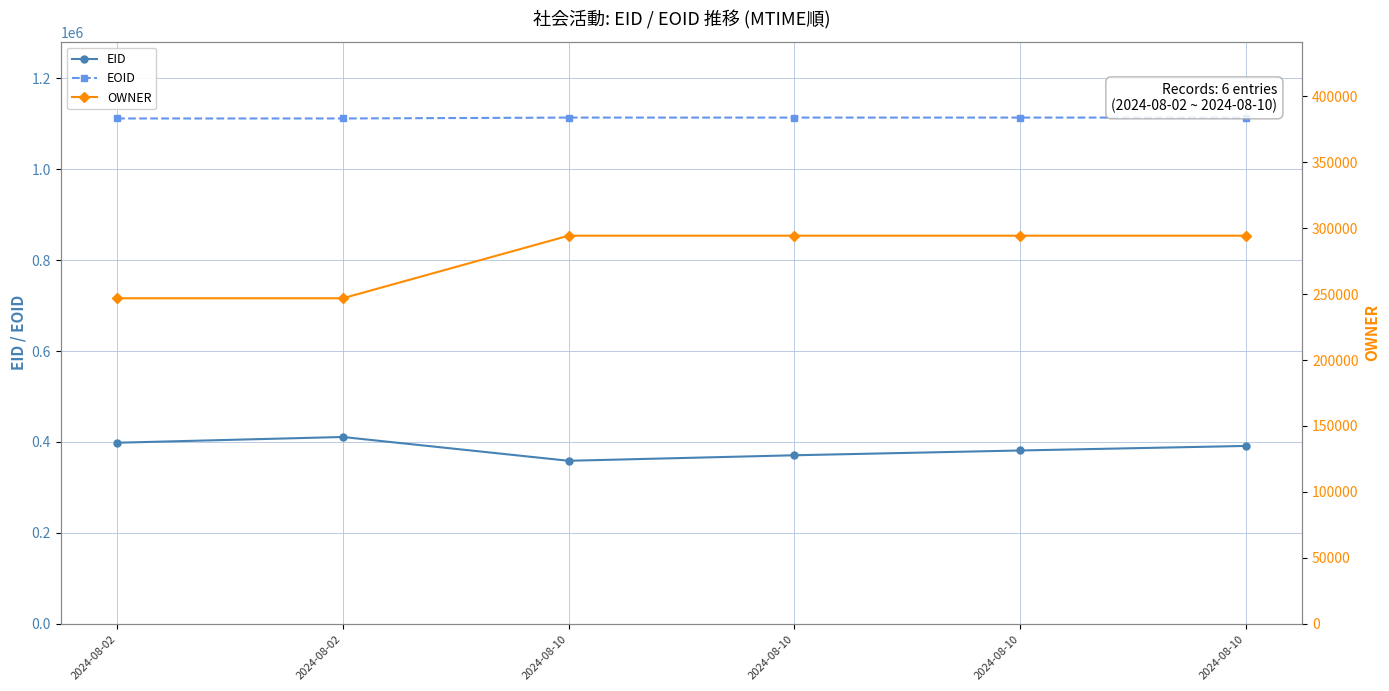

The EOID series shows 251421 at 2024-08-10. True or false?

False